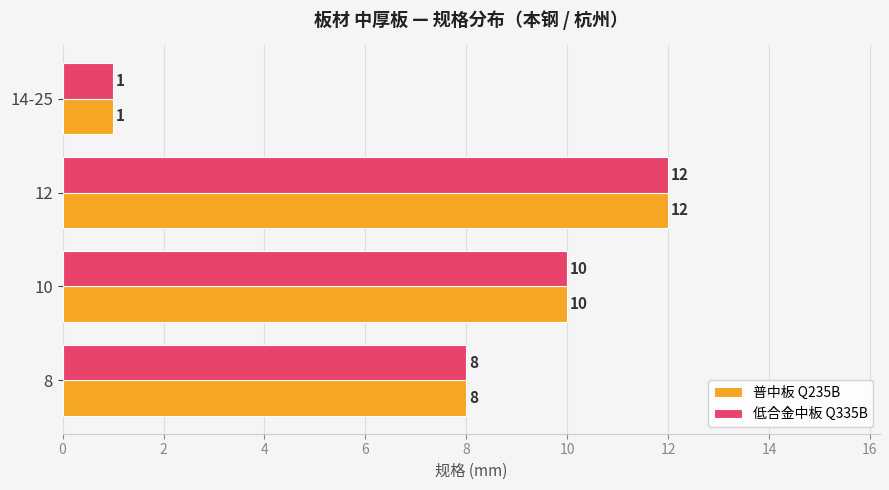

Which label corresponds to the smallest value in the chart?

14-25